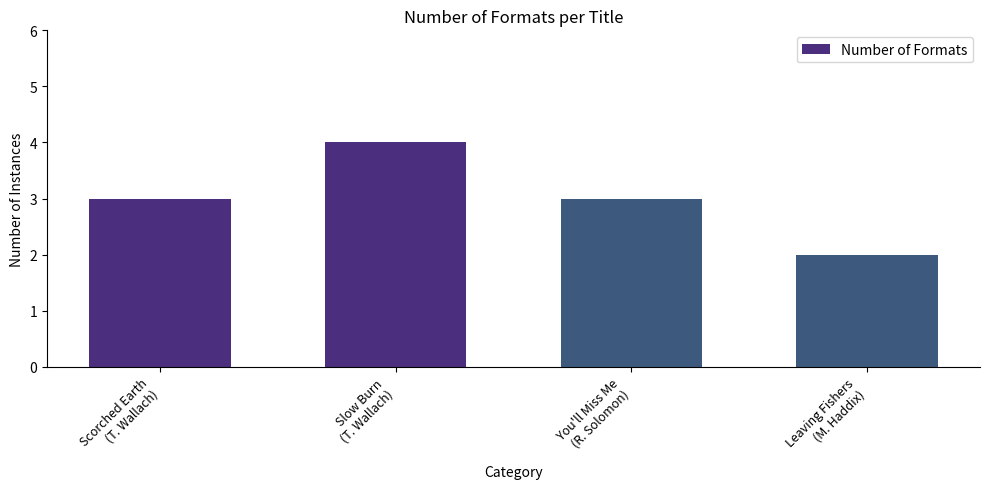

Approximately how many times larger is the value at You'll Miss Me
(R. Solomon) compared to Leaving Fishers
(M. Haddix)?

1.5